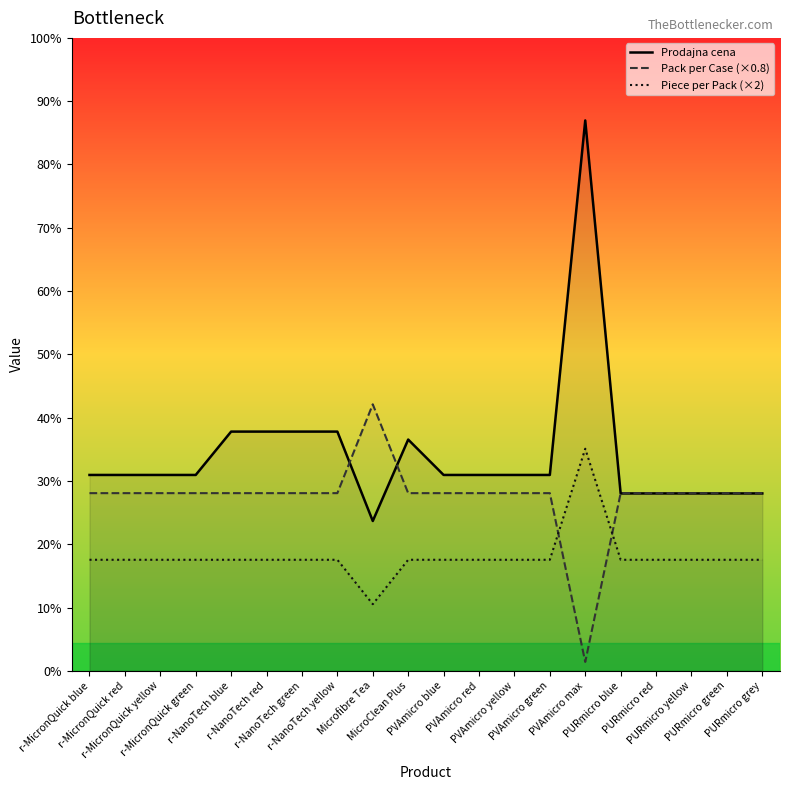

True or false: Prodajna cena has a value of 8.9 at r-MicronQuick blue.

False